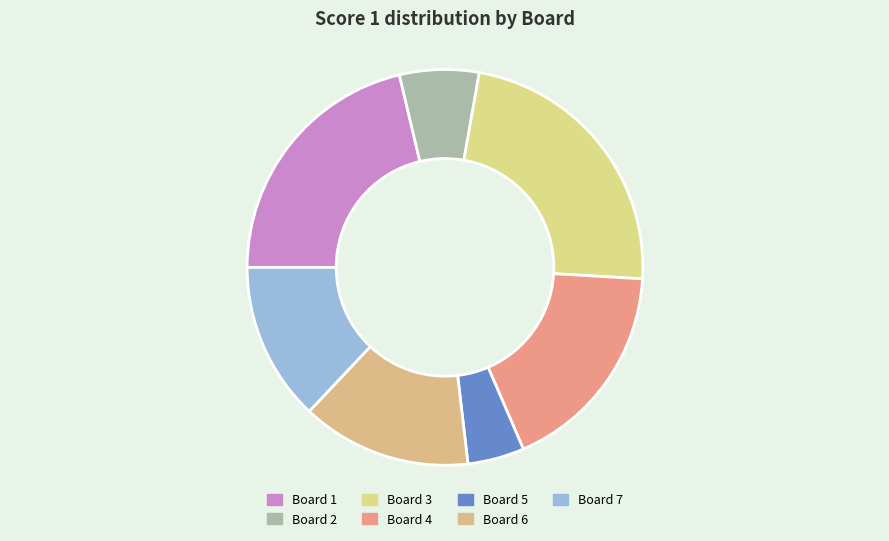

How many slices are in this pie chart?

7